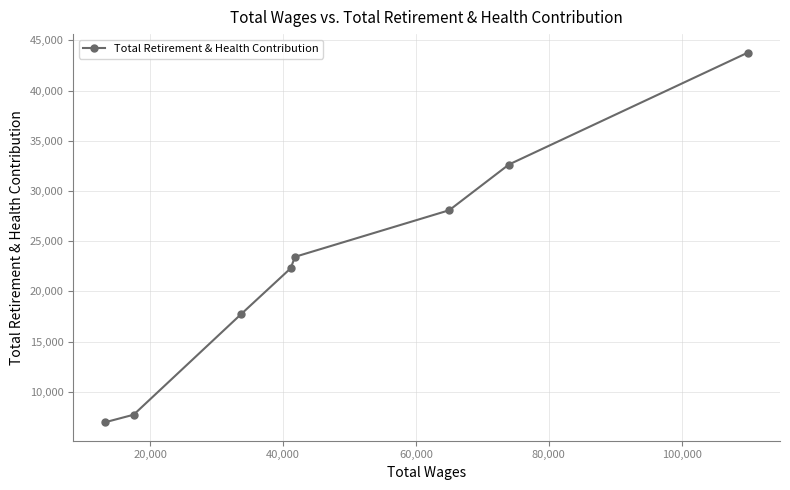

What is the value of the 8th point from the left?

43779